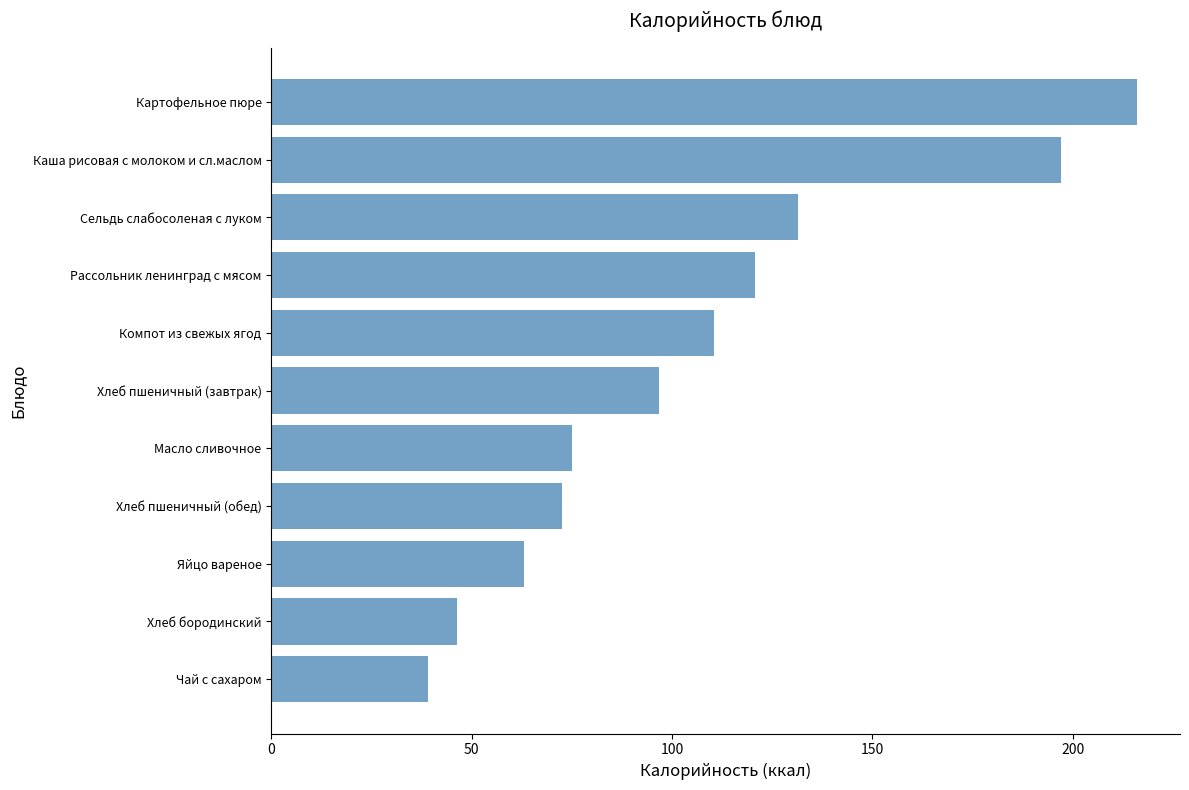

Which has a higher value, Чай с сахаром or Компот из свежых ягод?

Компот из свежых ягод